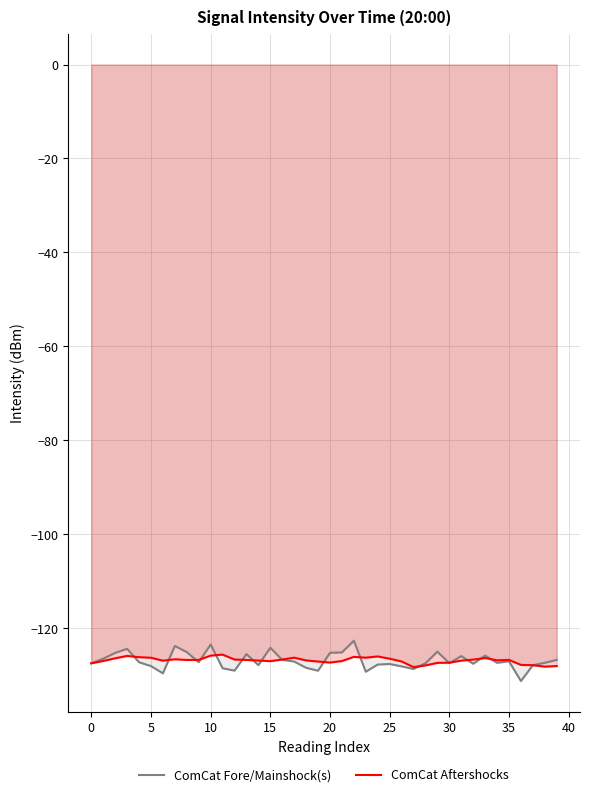

What is the value of the ComCat Aftershocks point at the 13th from the left?

-126.7